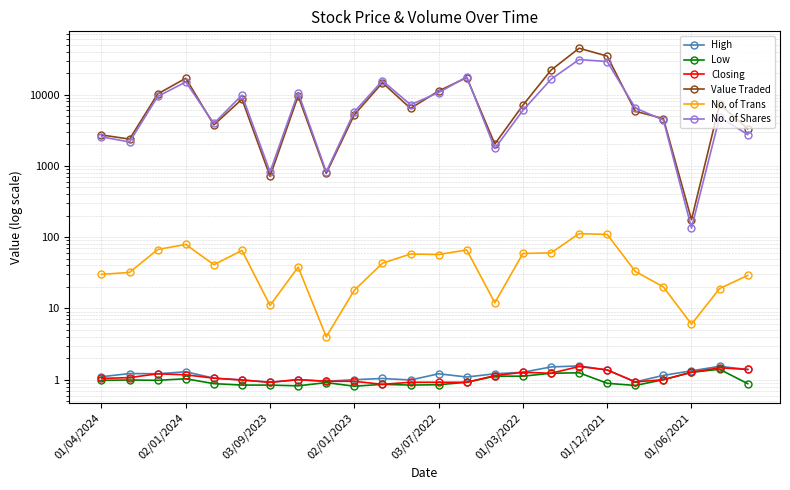

Count the number of data series in this chart.

6